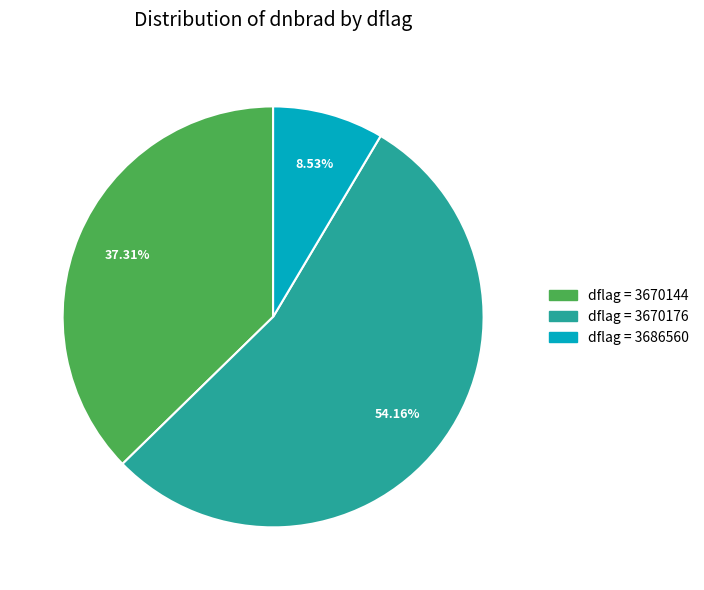

To the nearest percent, what is the average slice percentage?

33%